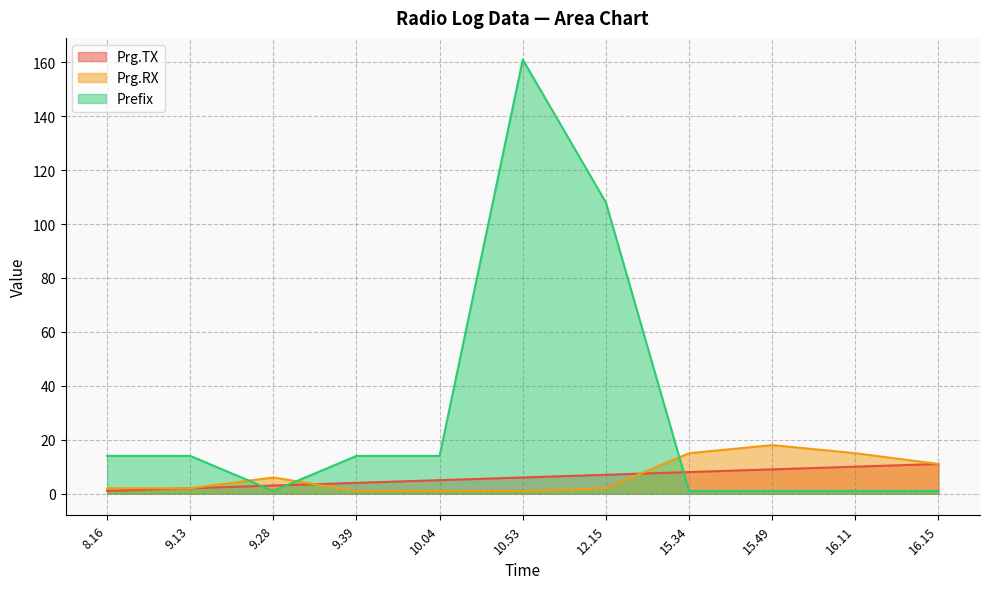

What value does the Prefix series have at 9.28?

1